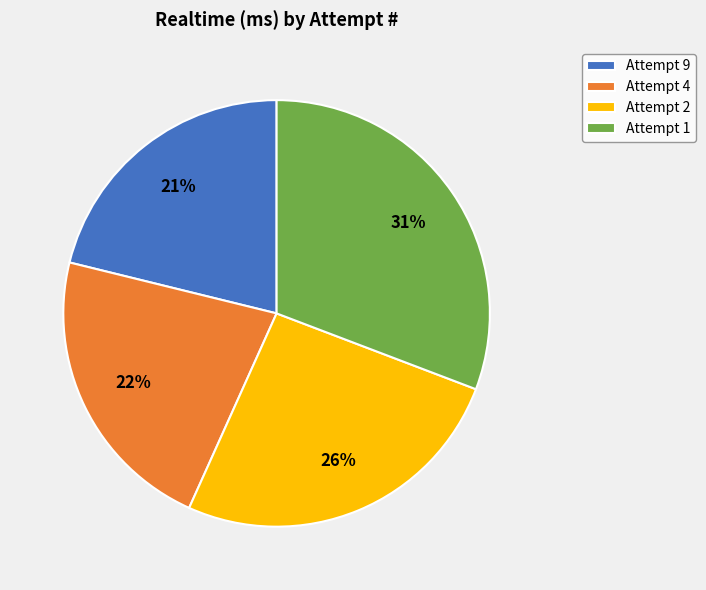

Which category has the smallest portion of the pie?

Attempt 9